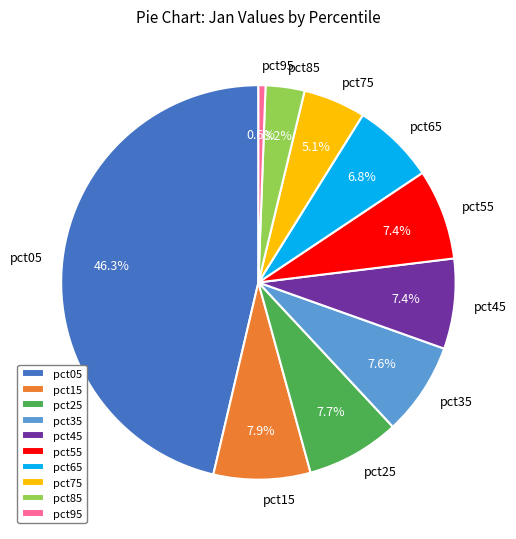

What is the largest slice in the pie chart?

pct05